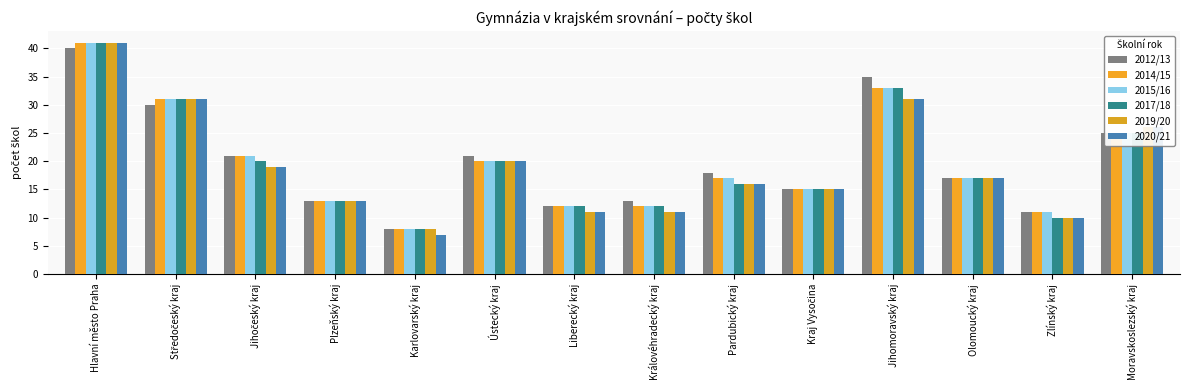

At how many categories does at least one series exceed 12?

11